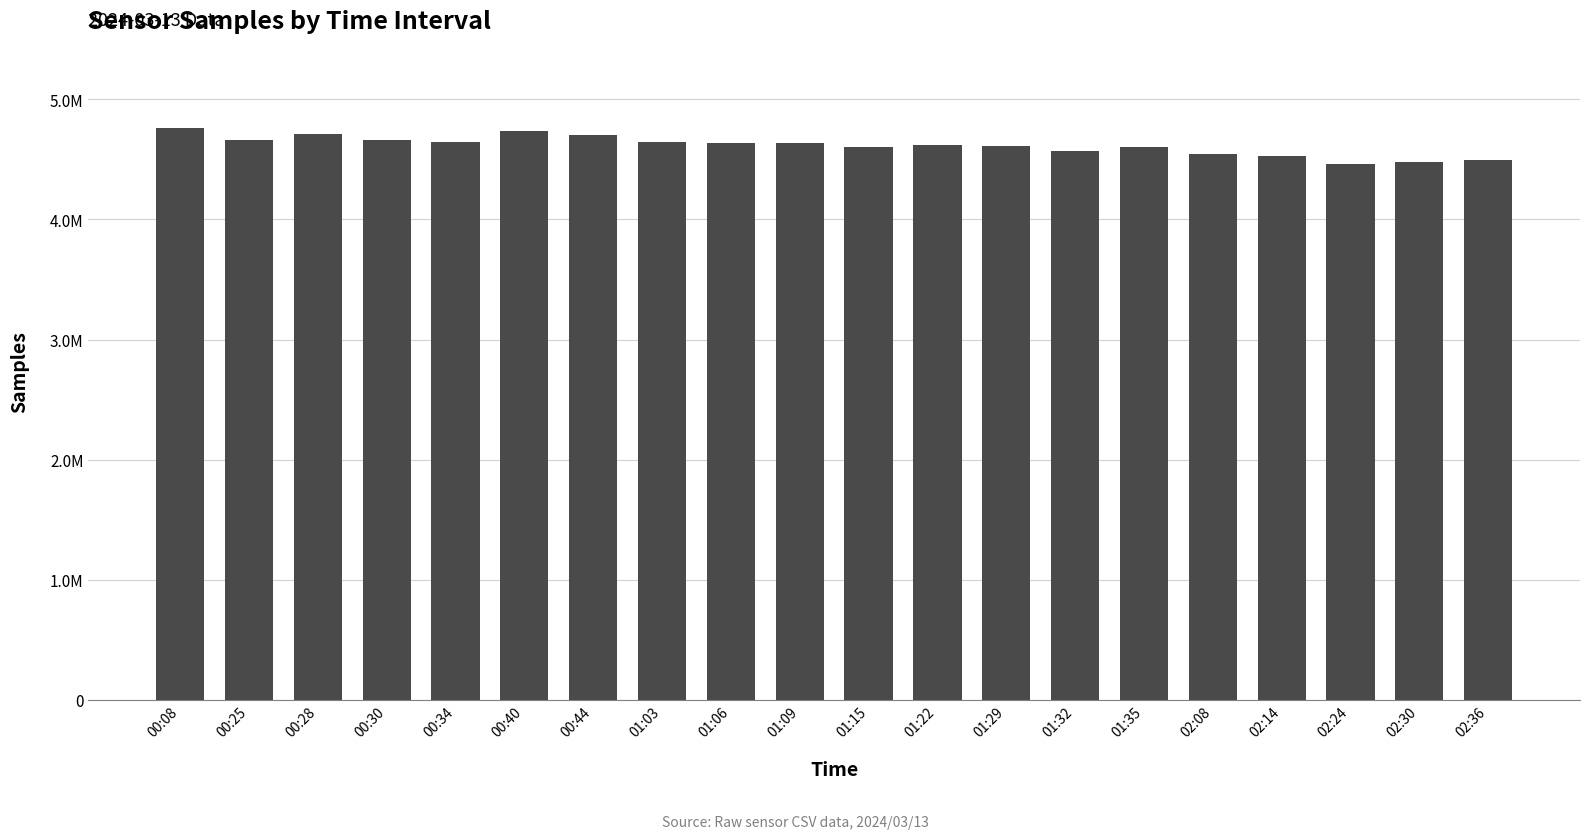

Reading left to right, what are all the values shown in this chart?

00:08=4764565	00:25=4665742	00:28=4714568	00:30=4663280	00:34=4648863	00:40=4740533	00:44=4705583	01:03=4644571	01:06=4633783	01:09=4635437	01:15=4607449	01:22=4624145	01:29=4608675	01:32=4570582	01:35=4607206	02:08=4548803	02:14=4528839	02:24=4464273	02:30=4479205	02:36=4494306